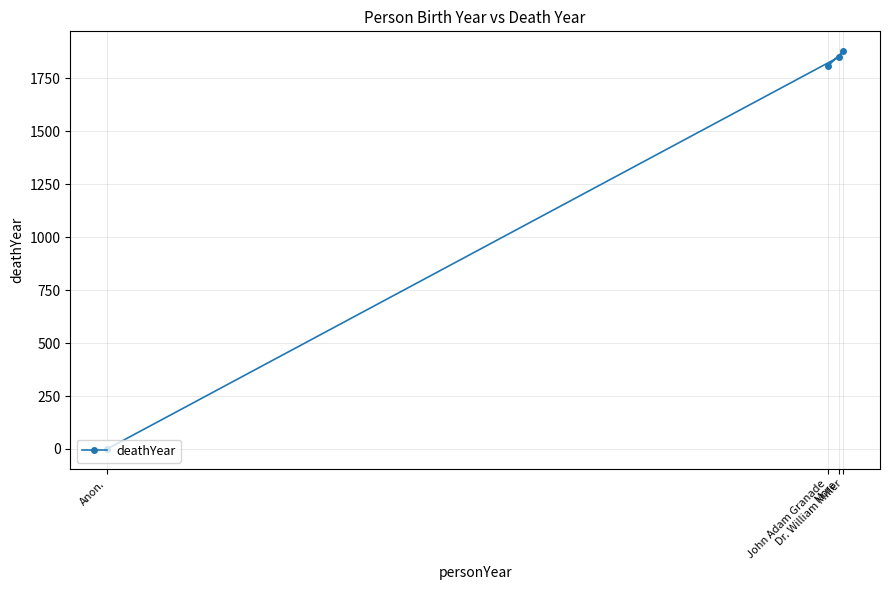

List the labels in order of value, largest first.

Dr. William Miller, More, John Adam Granade, Anon.